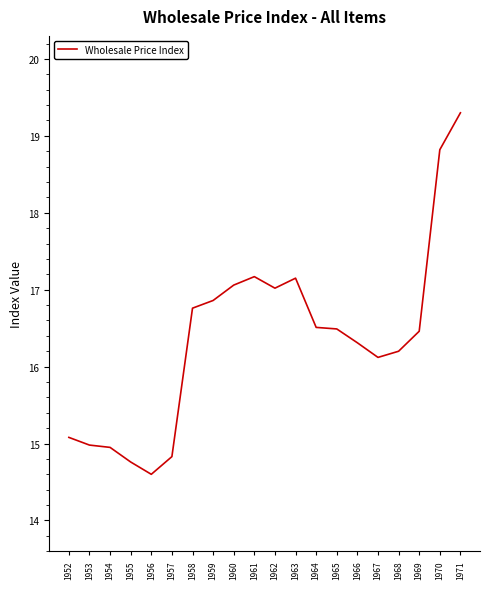

Which has a higher value, 1971 or 1965?

1971